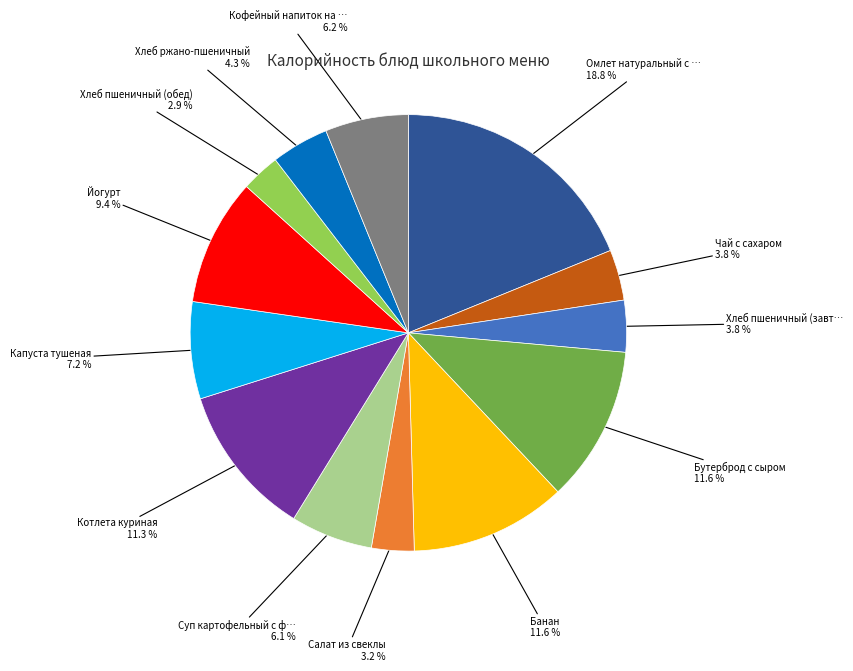

Is there any slice that represents more than half of the pie?

No